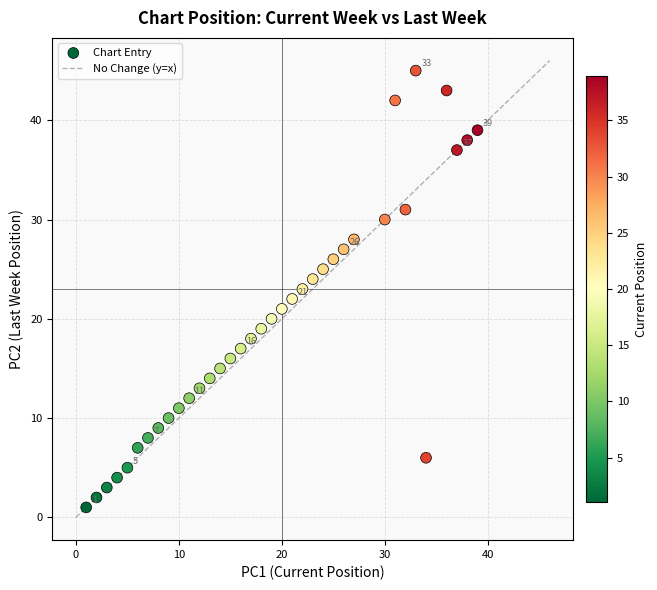

What is the range of Y values (max minus min)?

44